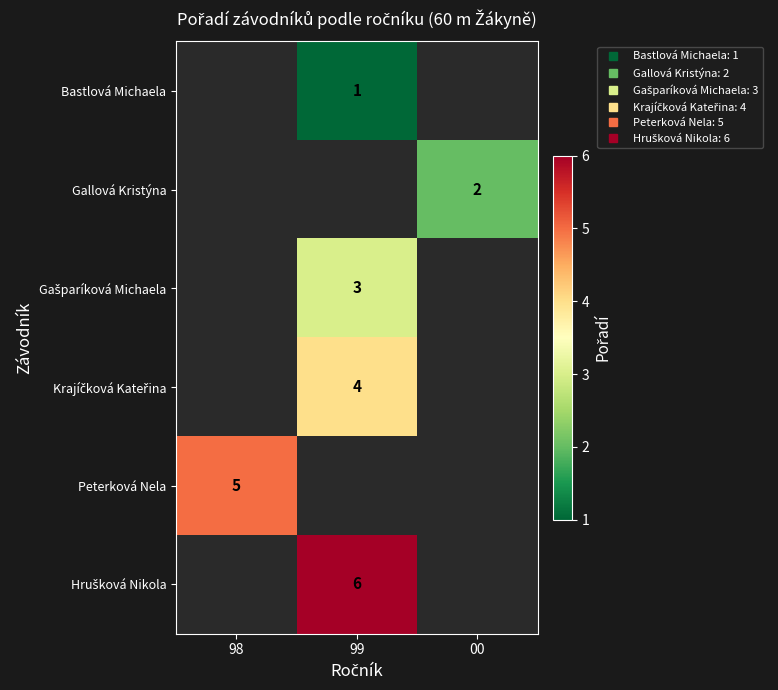

The value of Gašparíková Michaela at 99 is 3.0. True or false?

True